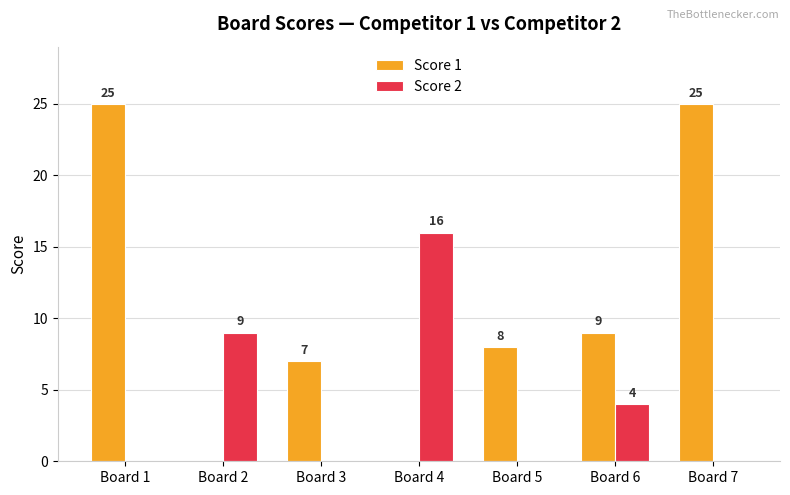

At which label does Score 1 first exceed 8?

Board 1